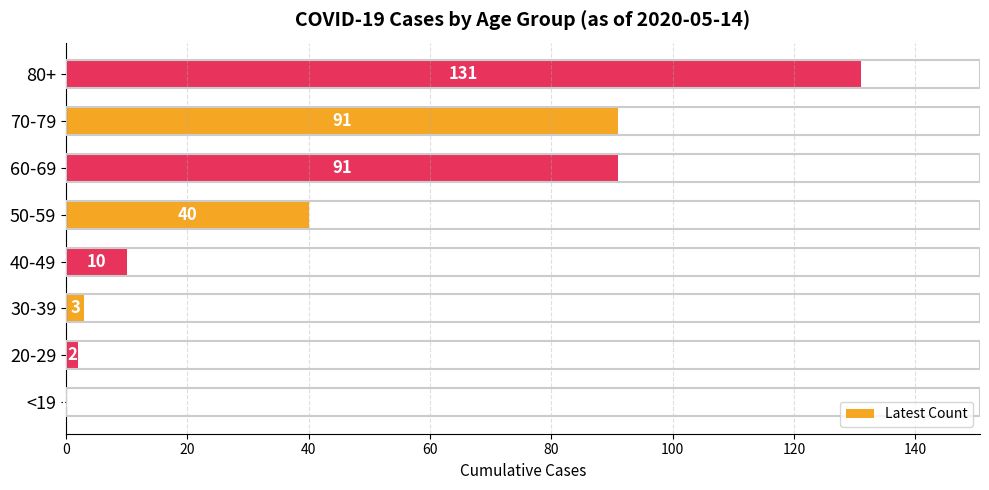

Which has a higher value, 70-79 or 20-29?

70-79